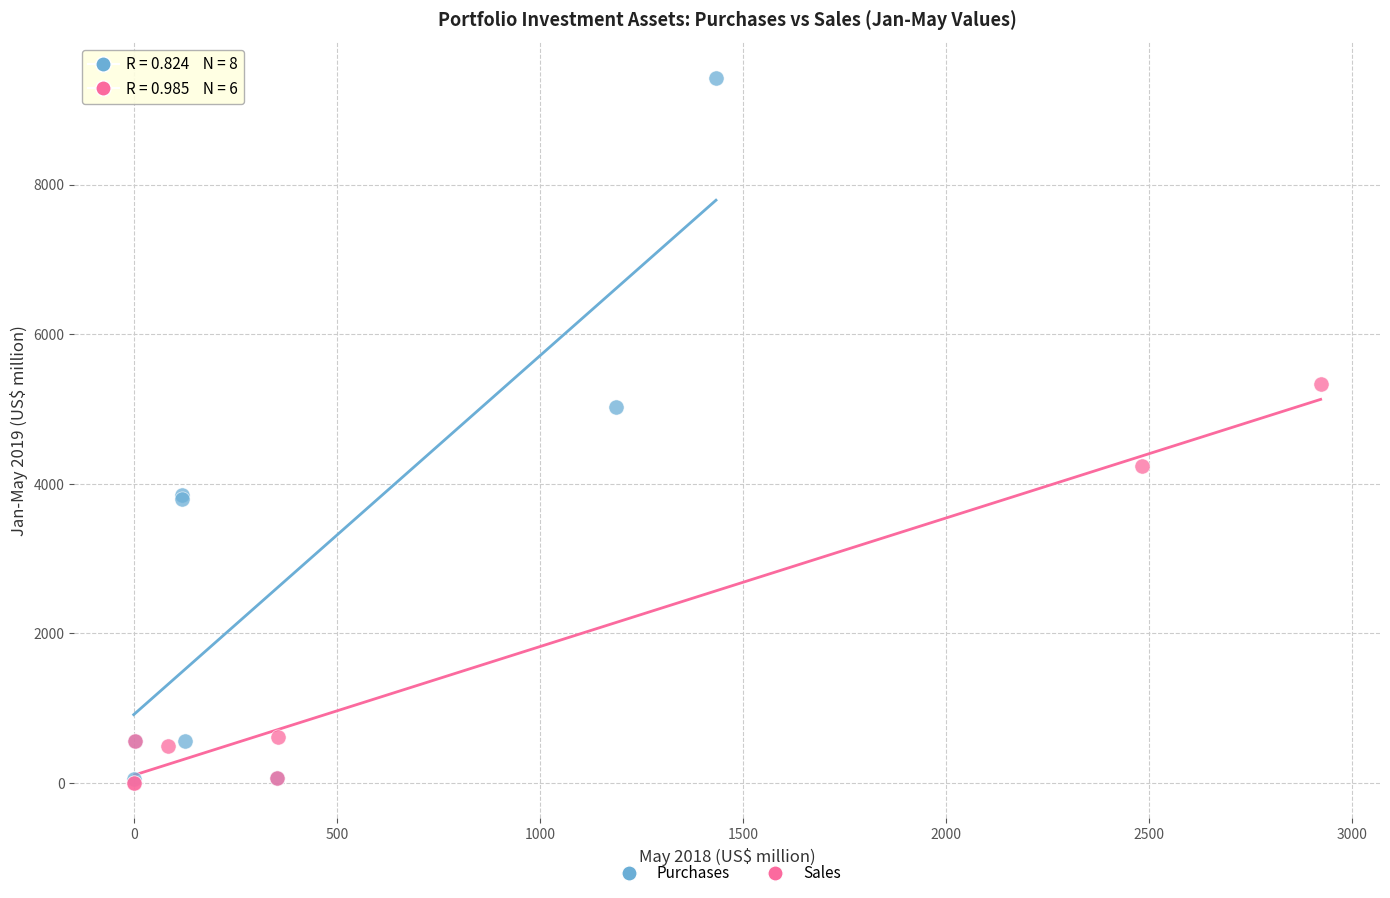

Which series reaches the maximum Y coordinate?

Purchases